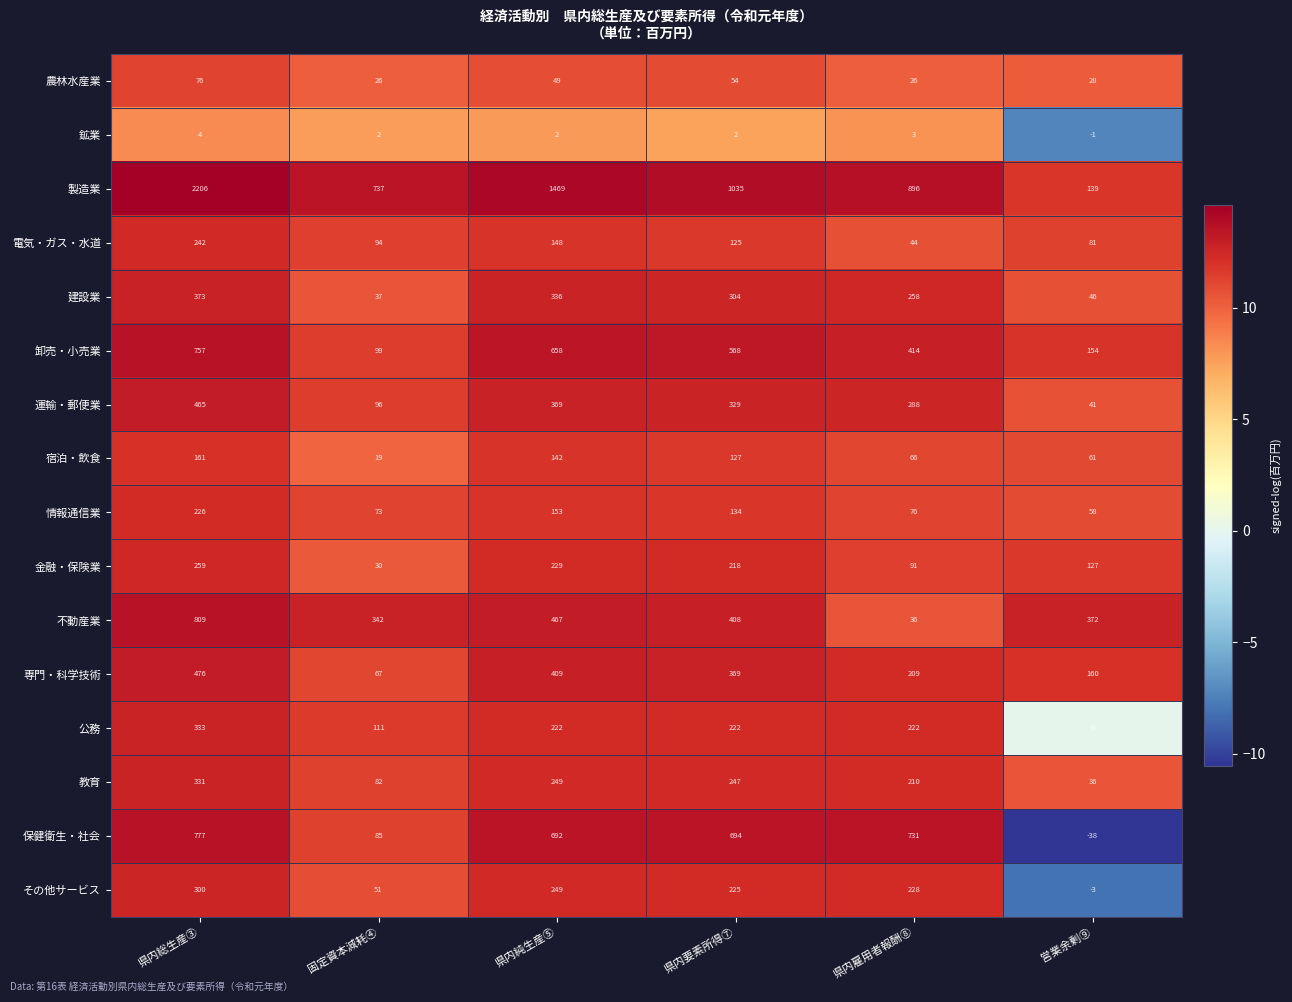

What is the difference between the 情報通信業 values at 営業余剰⑨ and 県内雇用者報酬⑧?

18